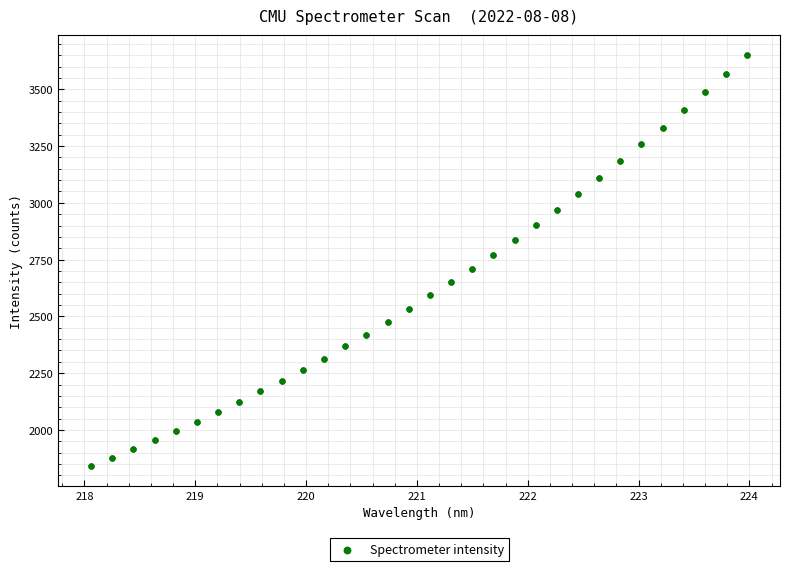

What is the range of Y values (max minus min)?

1805.2